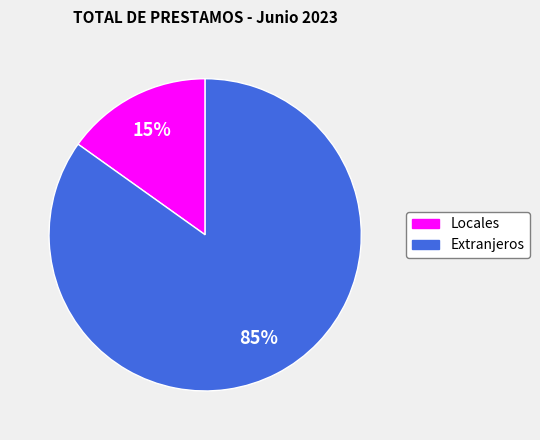

What is the majority slice?

Extranjeros